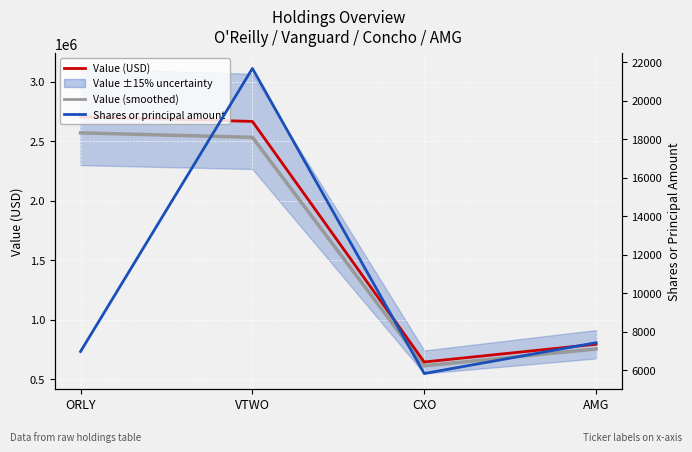

True or false: Shares or principal amount and Value cross at least once.

False